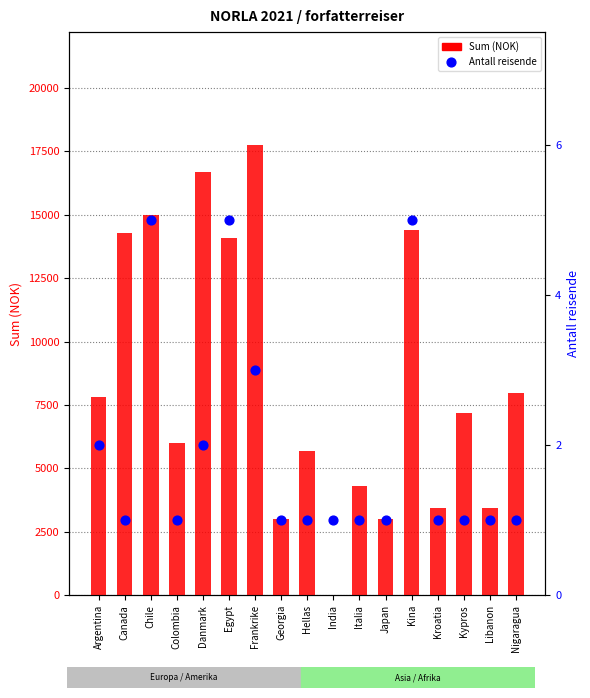

Which series contains the highest Y value?

Sum (NOK)